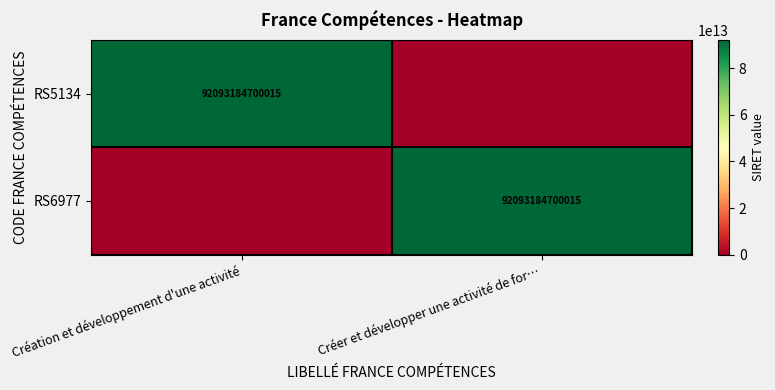

The RS6977 series shows 61417787060830 at Créer et développer une activité de for…. True or false?

False